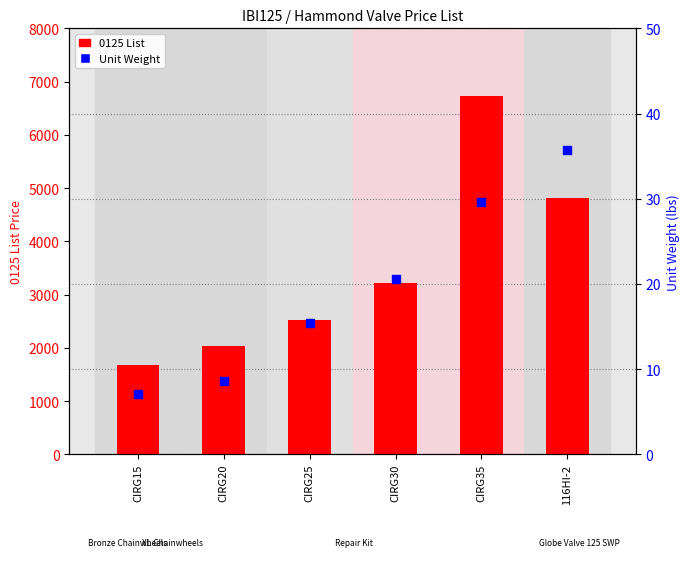

What are all the series names shown in the legend?

0125 List, Unit Weight